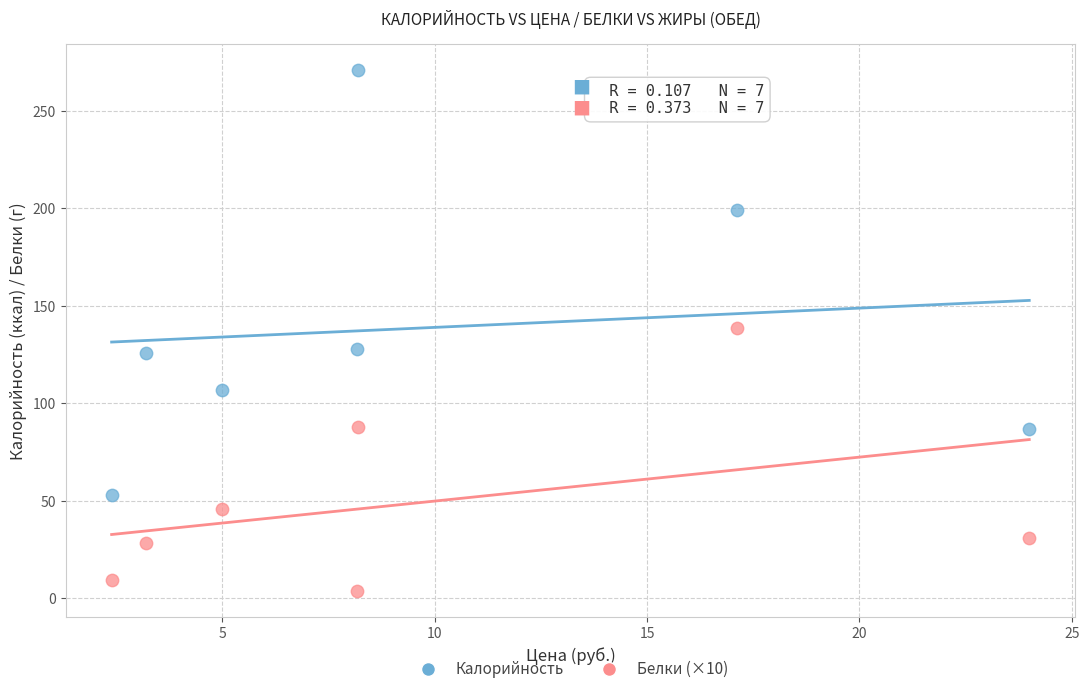

What are all the series names shown in the legend?

Калорийность, Белки (×10)